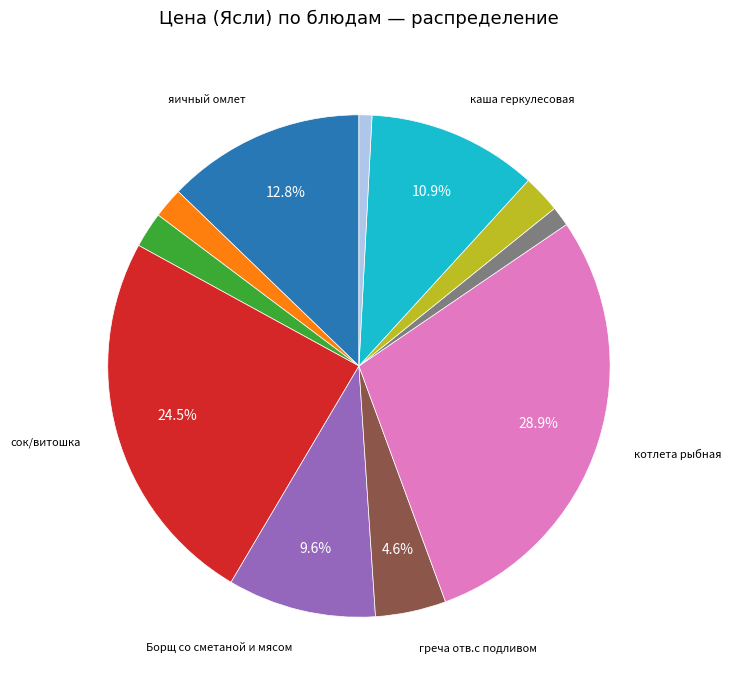

Does any single category account for the majority?

No